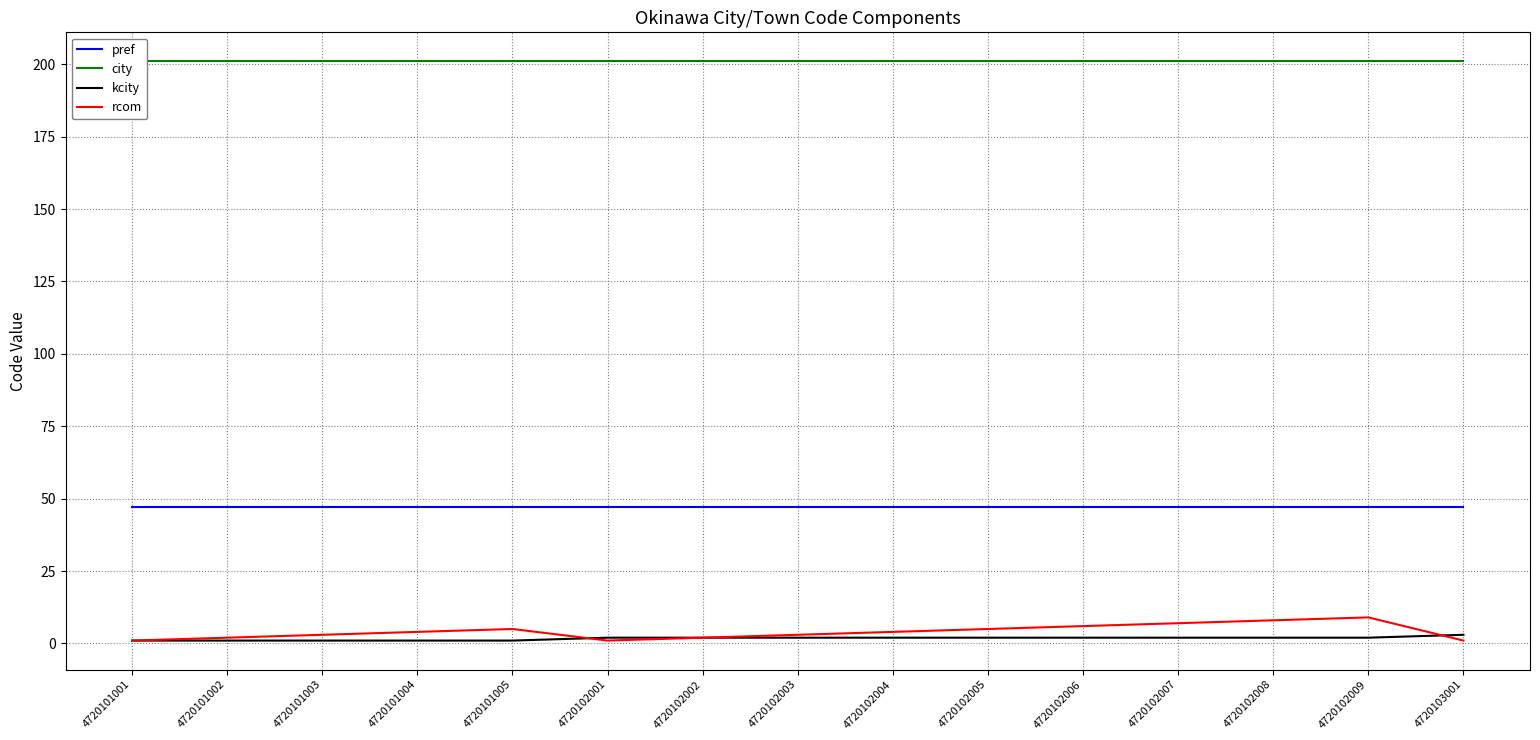

Reading right to left, extract all data points from this chart.

pref: 47	47	47	47	47	47	47	47	47	47	47	47	47	47	47
city: 201	201	201	201	201	201	201	201	201	201	201	201	201	201	201
kcity: 3	2	2	2	2	2	2	2	2	2	1	1	1	1	1
rcom: 1	9	8	7	6	5	4	3	2	1	5	4	3	2	1